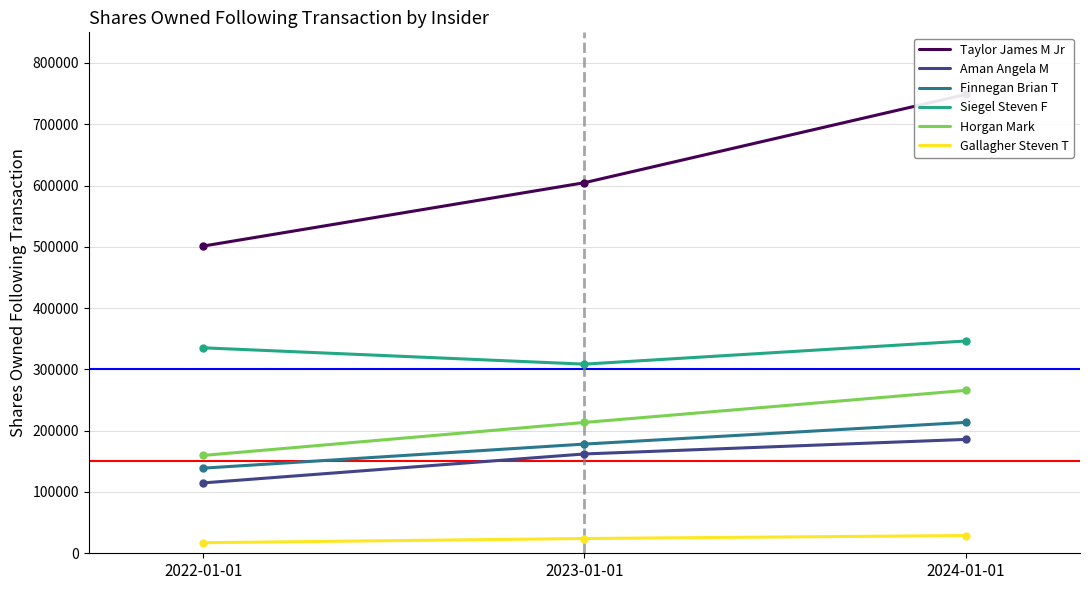

At 2022-01-01, list the series in order from smallest to largest.

Gallagher Steven T, Aman Angela M, Finnegan Brian T, Horgan Mark, Siegel Steven F, Taylor James M Jr